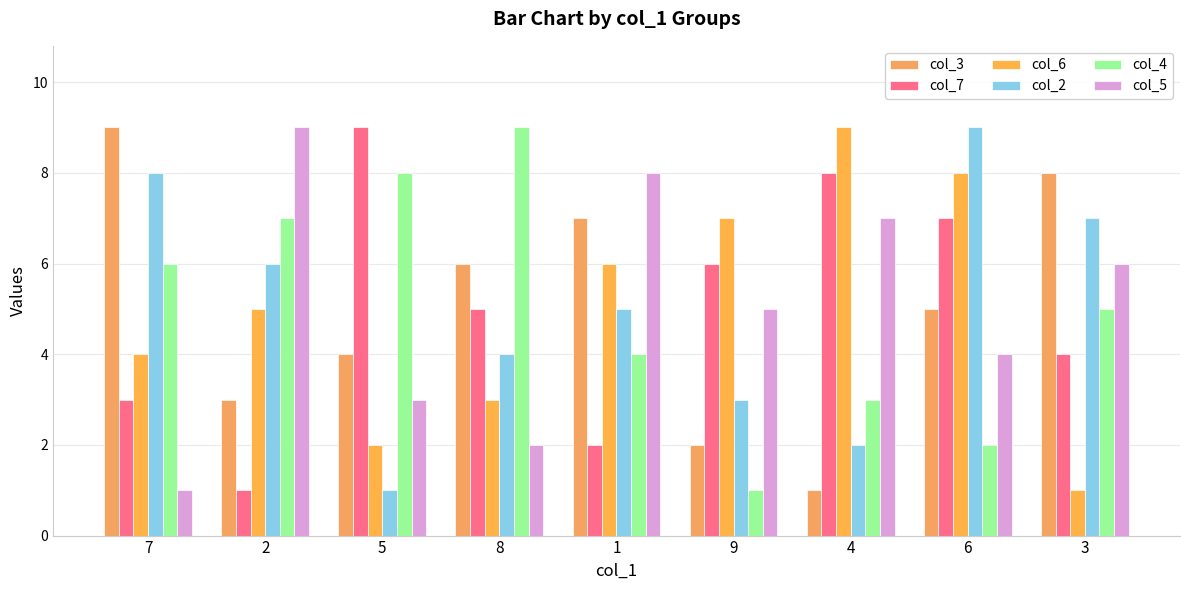

Reading left to right, what are all the values shown in this chart?

col_3: 9	3	4	6	7	2	1	5	8
col_7: 3	1	9	5	2	6	8	7	4
col_6: 4	5	2	3	6	7	9	8	1
col_2: 8	6	1	4	5	3	2	9	7
col_4: 6	7	8	9	4	1	3	2	5
col_5: 1	9	3	2	8	5	7	4	6